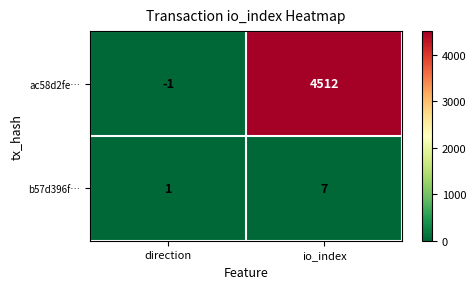

Reading right to left, extract all data points from this chart.

ac58d2fe…: 4512	-1
b57d396f…: 7	1